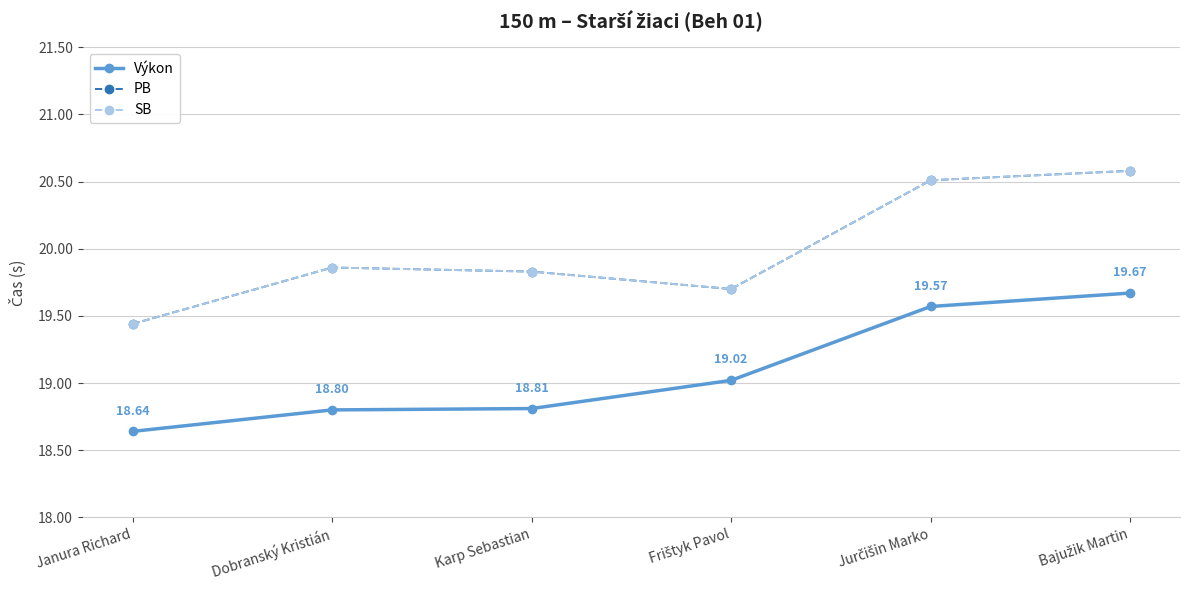

What is the difference between the maximum and minimum values in the SB series?

1.1